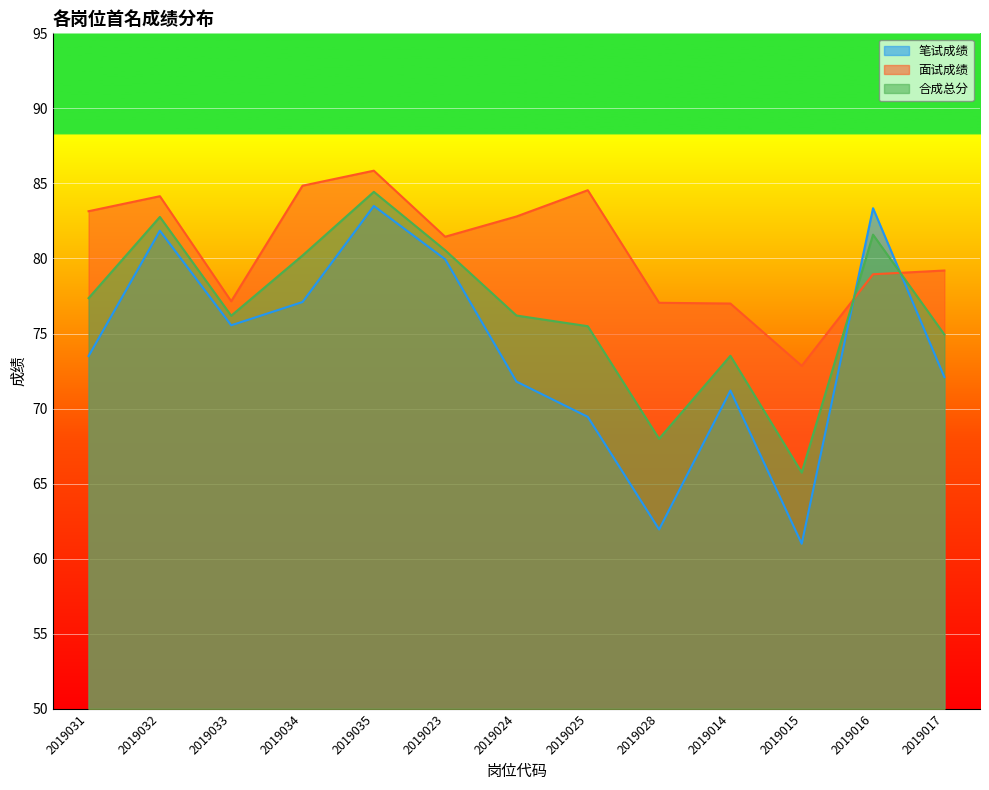

True or false: 合成总分 and 面试成绩 intersect in this chart.

True